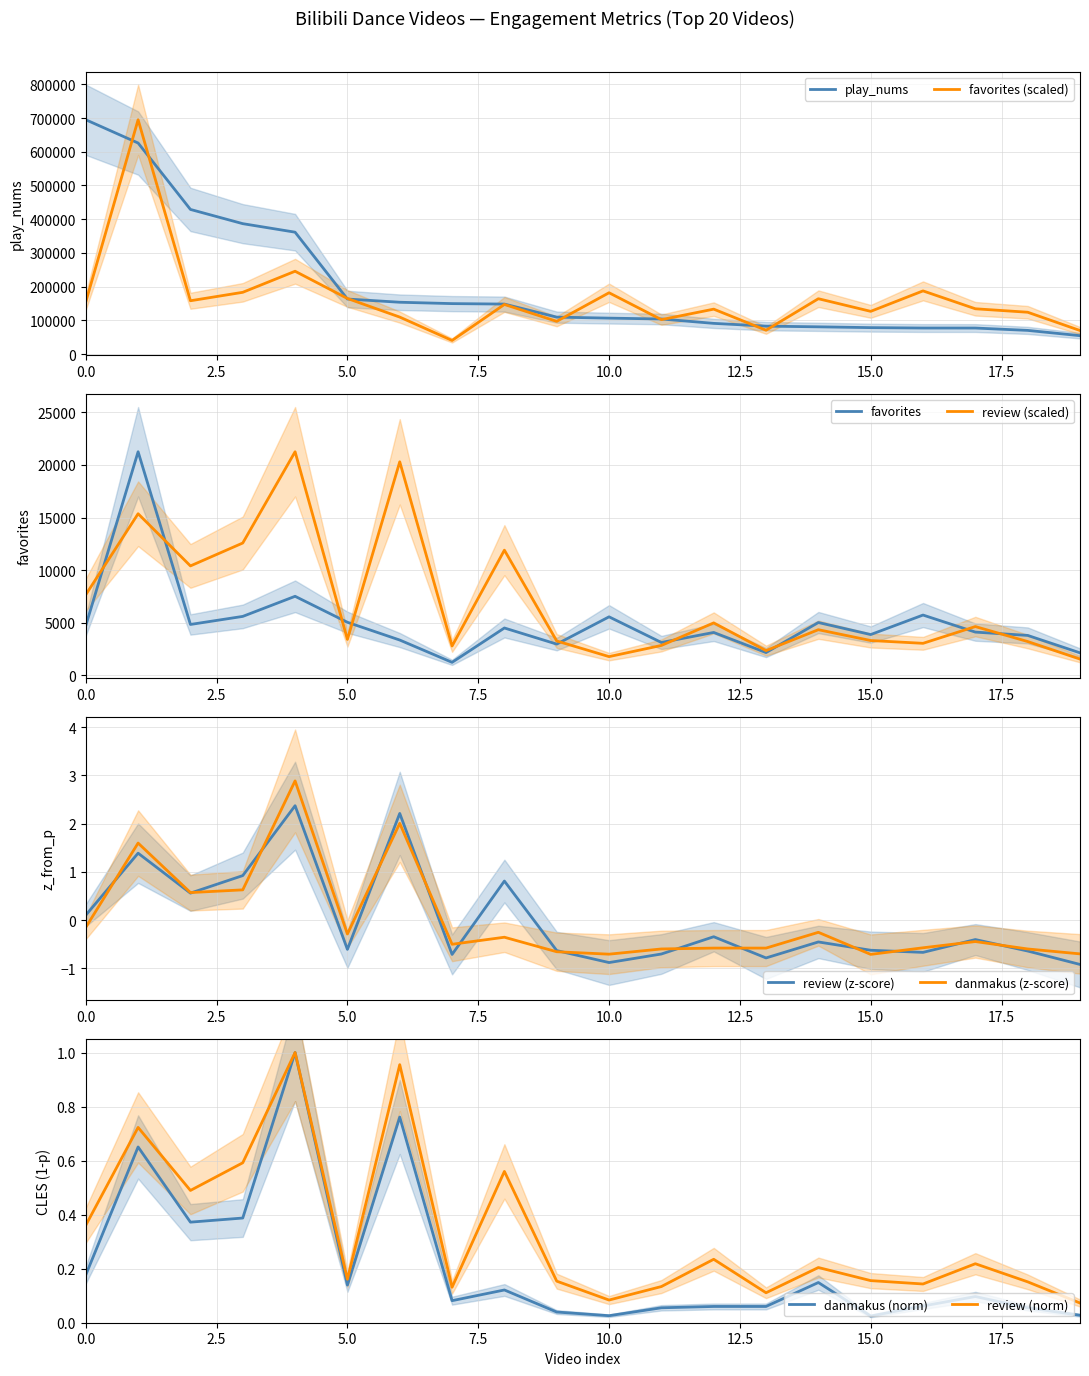

Reading right to left, list all the values displayed in this chart.

play_nums: 54722.0	70380.0	77341.0	77378.0	78563.0	80952.0	82990.0	91197.0	104166.0	106729.0	109705.0	148401.0	149770.0	153816.0	163357.0	361519.0	386784.0	428959.0	625872.0	694871.0
favorites: 70029.8	124203.2	134469.0	187465.4	126851.4	164252.9	70912.5	133390.1	102233.1	181940.2	97165.6	147284.9	40540.1	109818.0	165004.9	245725.5	183280.6	158237.3	694871.0	154542.9
review: 1550.0	3216.8	4639.4	3046.9	3312.3	4342.1	2356.8	4989.7	2845.2	1783.6	3269.8	11901.0	2792.1	20298.5	3418.5	21254.0	12580.4	10404.1	15361.9	7665.0
danmakus: -0.7	-0.6	-0.4	-0.6	-0.7	-0.3	-0.6	-0.6	-0.6	-0.7	-0.7	-0.4	-0.5	2.0	-0.3	2.9	0.6	0.6	1.6	-0.1